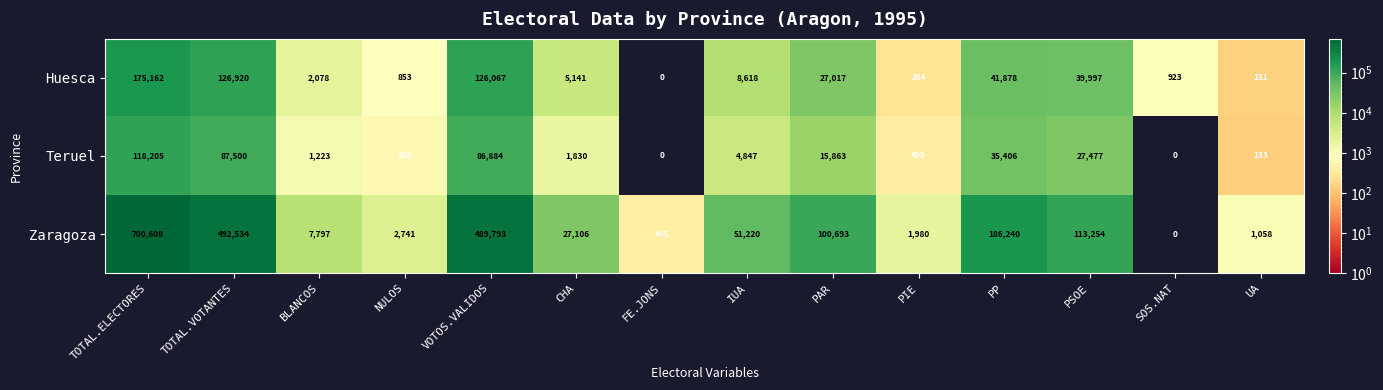

Rank the series by their maximum value, from highest to lowest.

Zaragoza, Huesca, Teruel